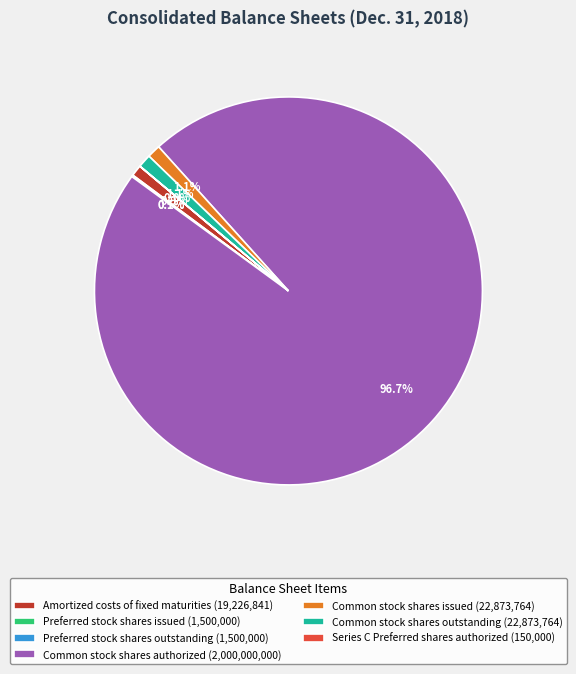

To the nearest percent, what is the average slice percentage?

14%